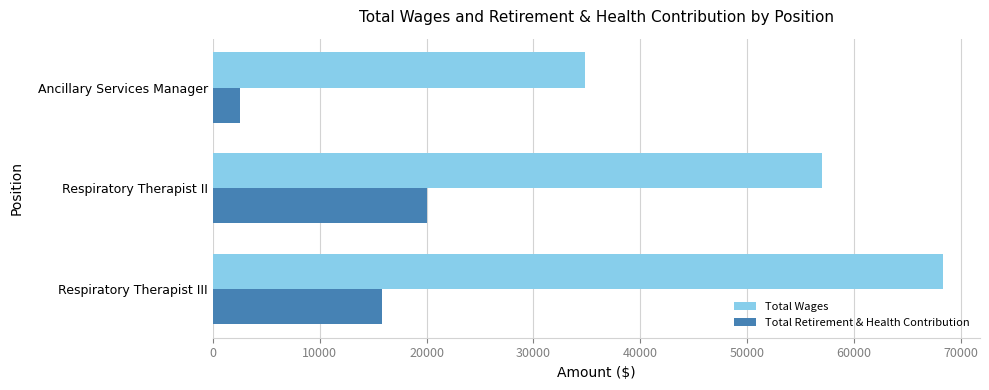

Which series has the largest range (max minus min)?

Total Wages